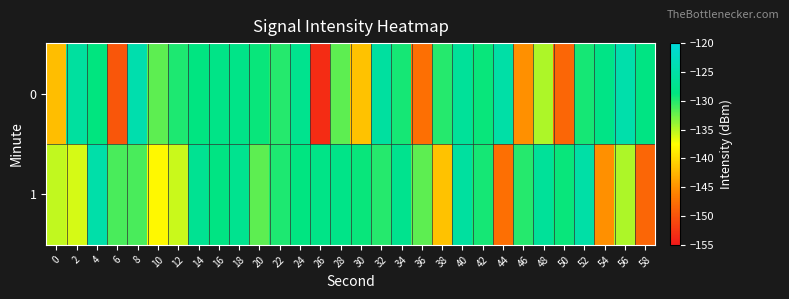

Which series has the largest total across all categories?

1